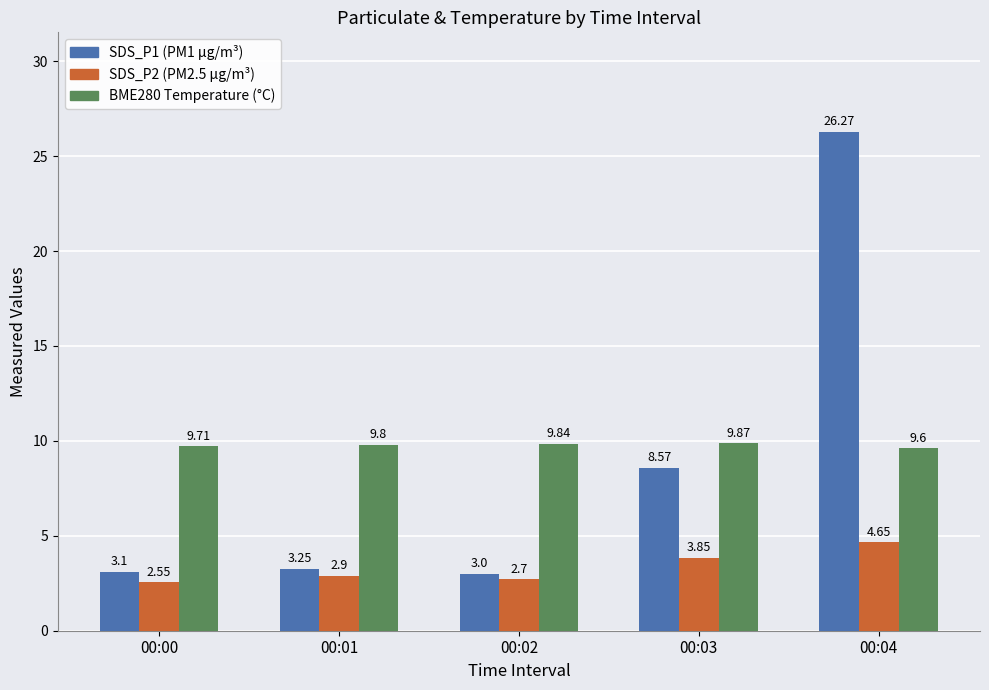

At which category does the chart reach its minimum across all series?

00:00